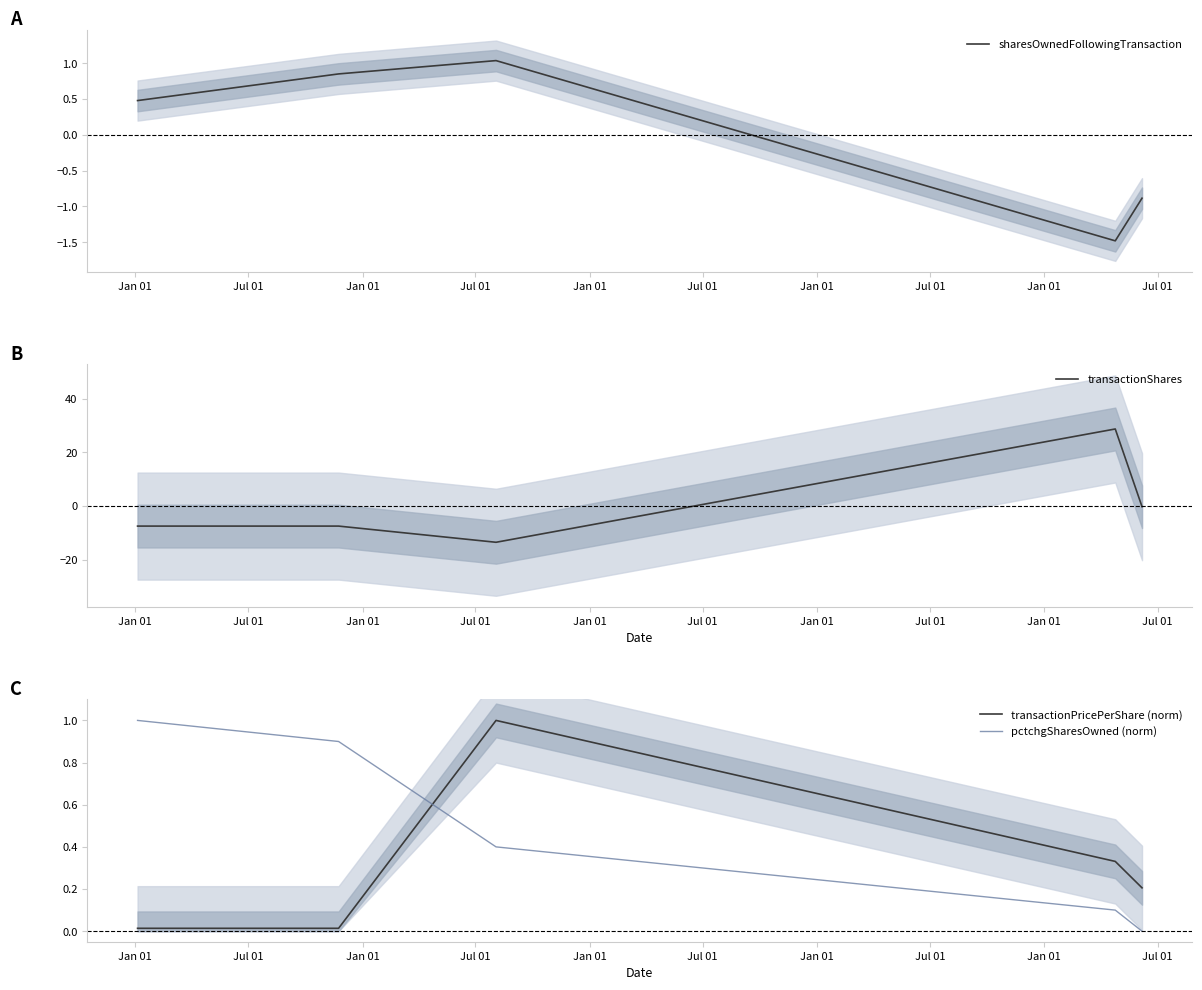

How many times do transactionPricePerShare (norm) and pctchgSharesOwned (norm) cross each other?

1